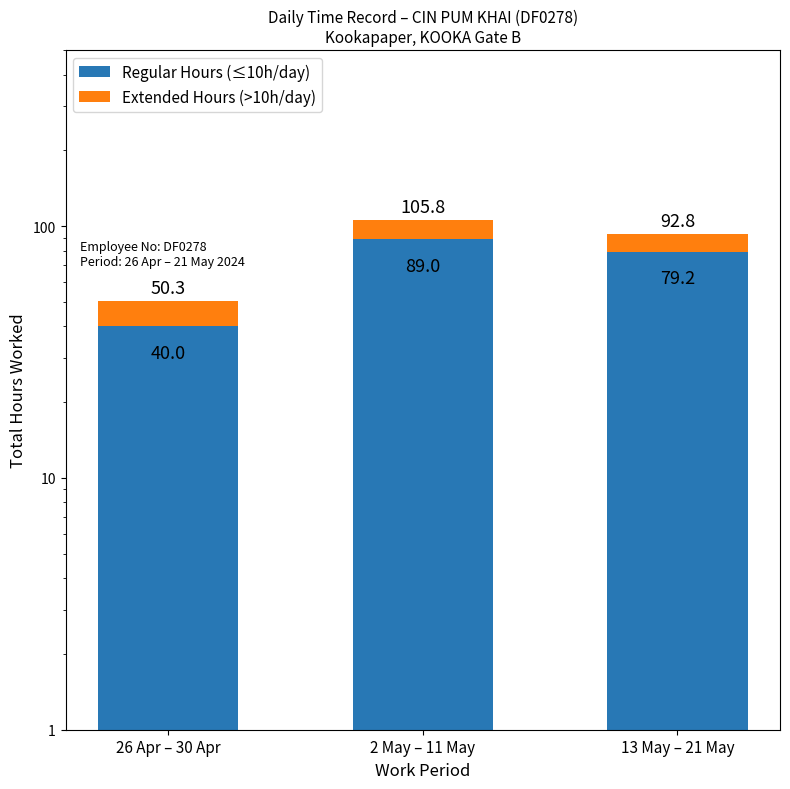

What is the difference between the highest and lowest values at 26 Apr – 30 Apr?

29.7